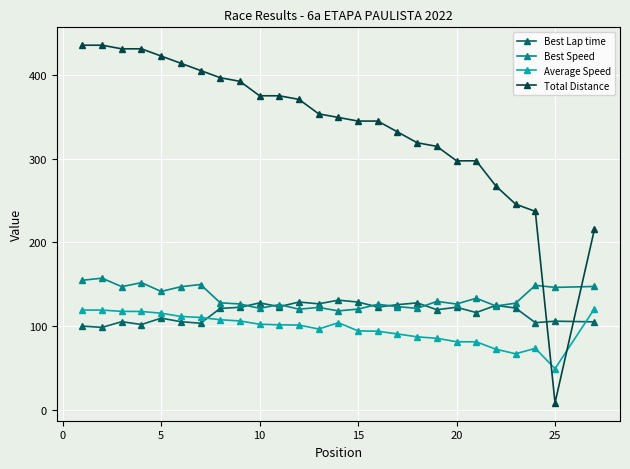

True or false: Best Speed and Average Speed intersect in this chart.

False